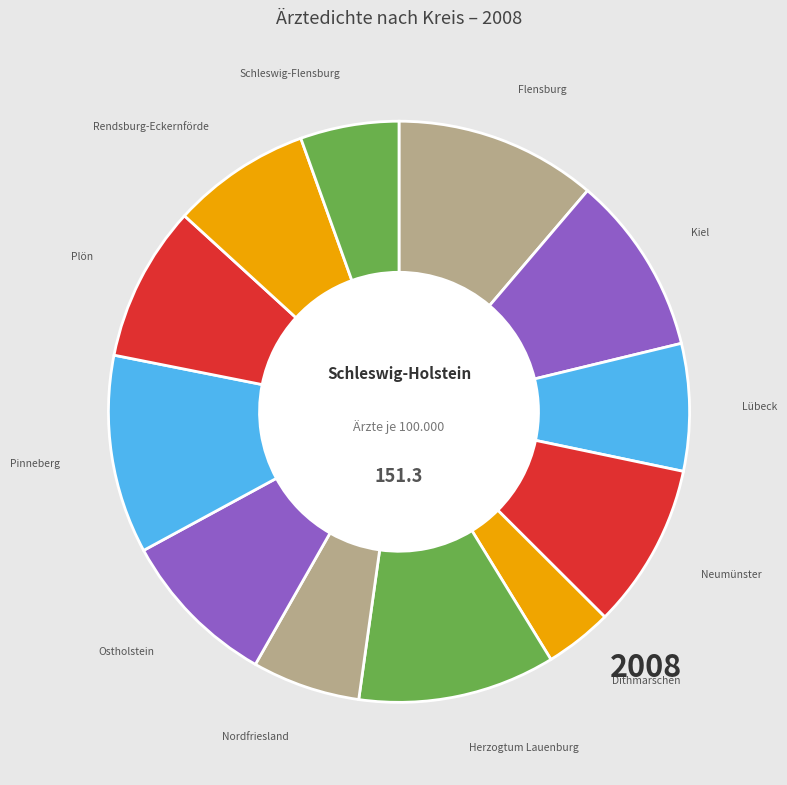

Is there any slice that represents more than half of the pie?

No